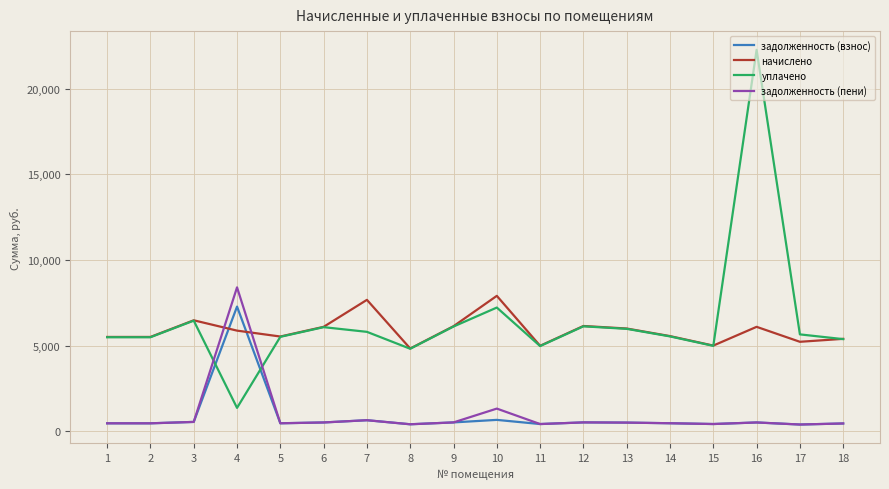

True or false: задолженность (взнос) and уплачено cross at least once.

True